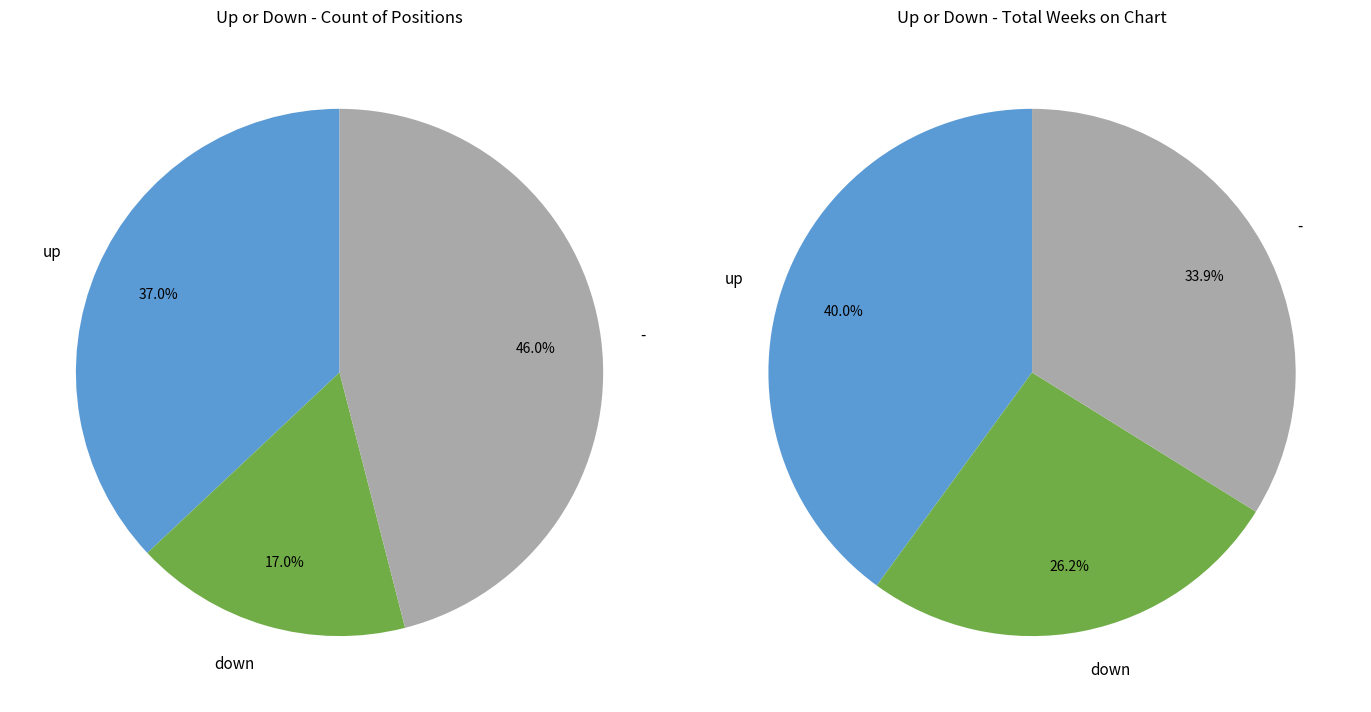

How many slices are in this pie chart?

3